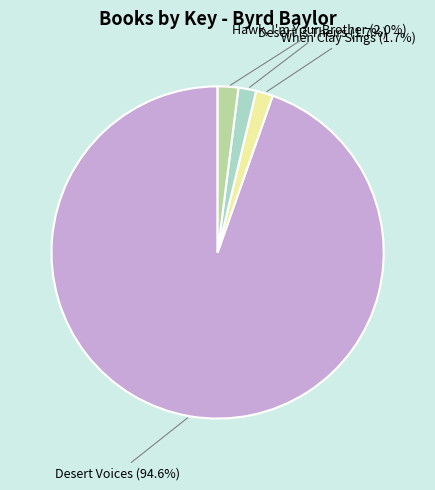

Between Desert Voices and Hawk, I'm Your Brother, which is larger?

Desert Voices